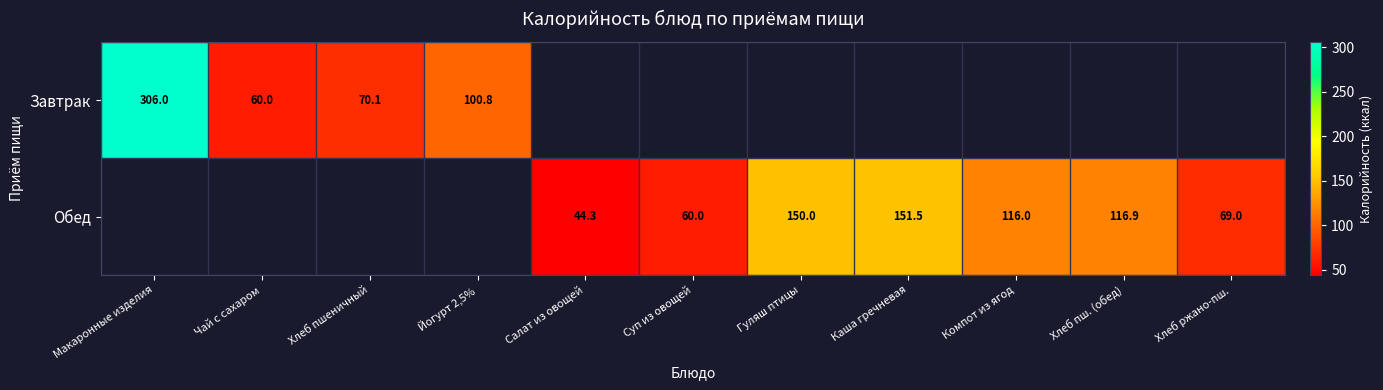

The Обед series shows 60.0 at Суп из овощей. True or false?

True